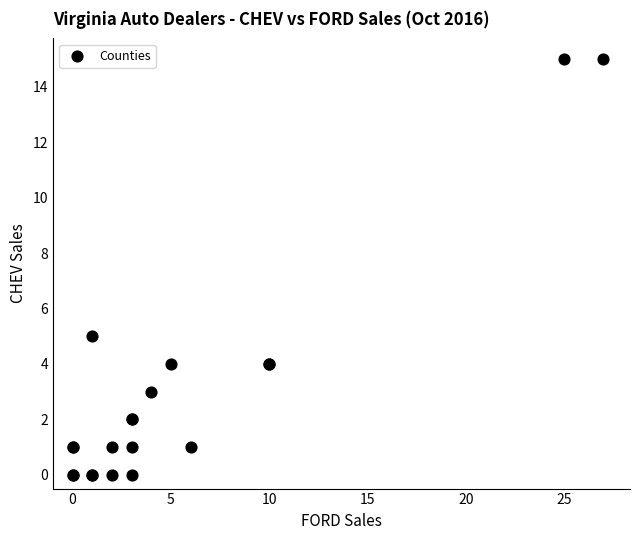

What Y value in the scatter plot is closest to 7?

5